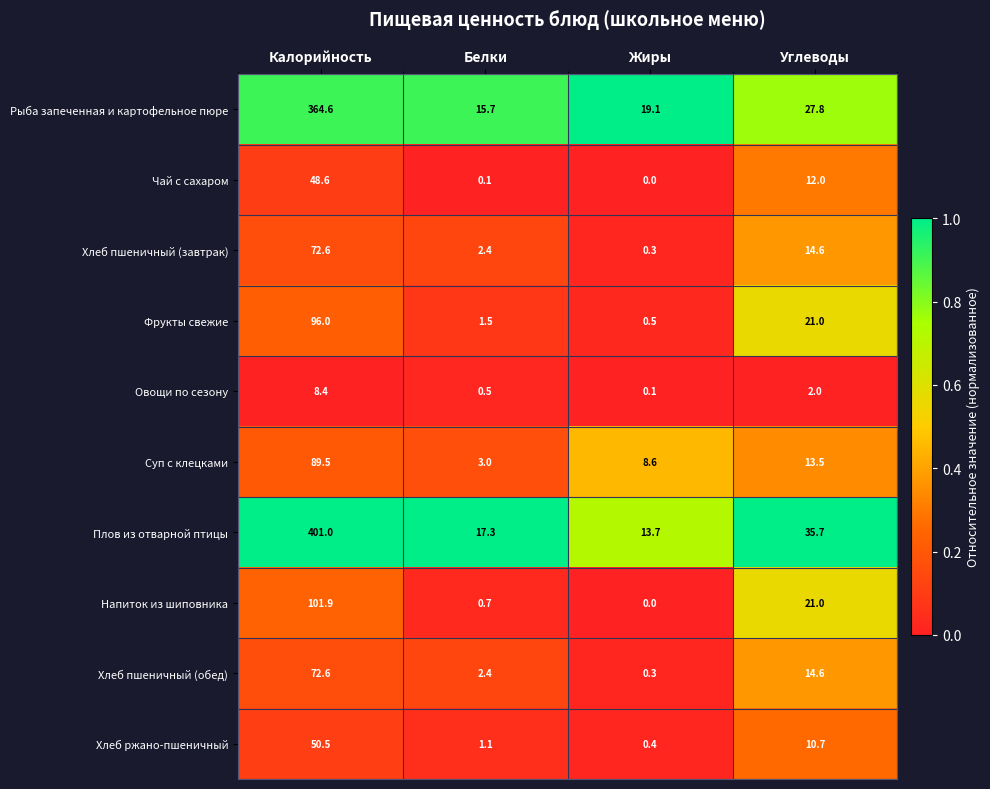

At which label does Рыба запеченная и картофельное пюре reach its minimum?

Белки